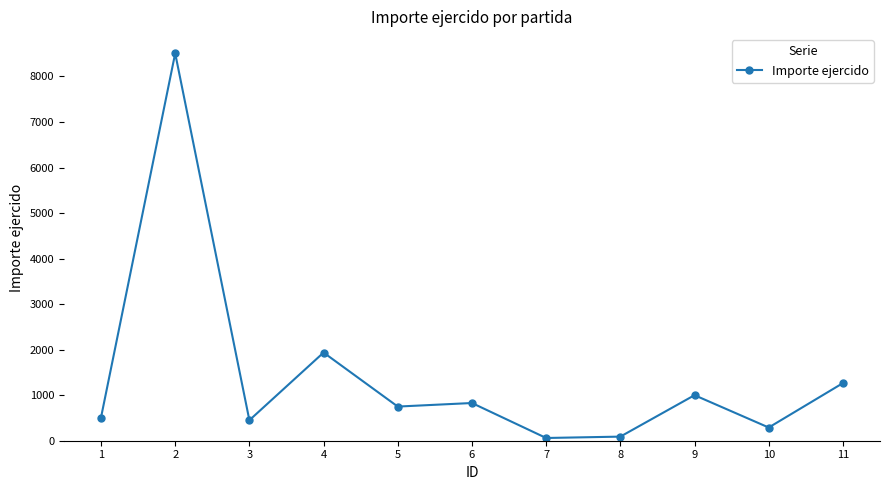

Where is the first local minimum?

3